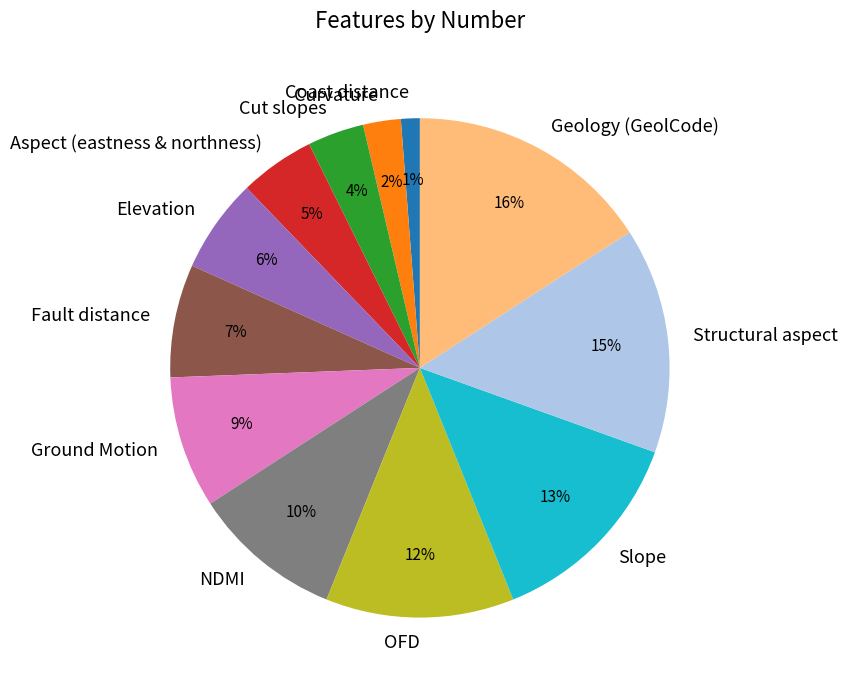

How many segments does this pie chart have?

12